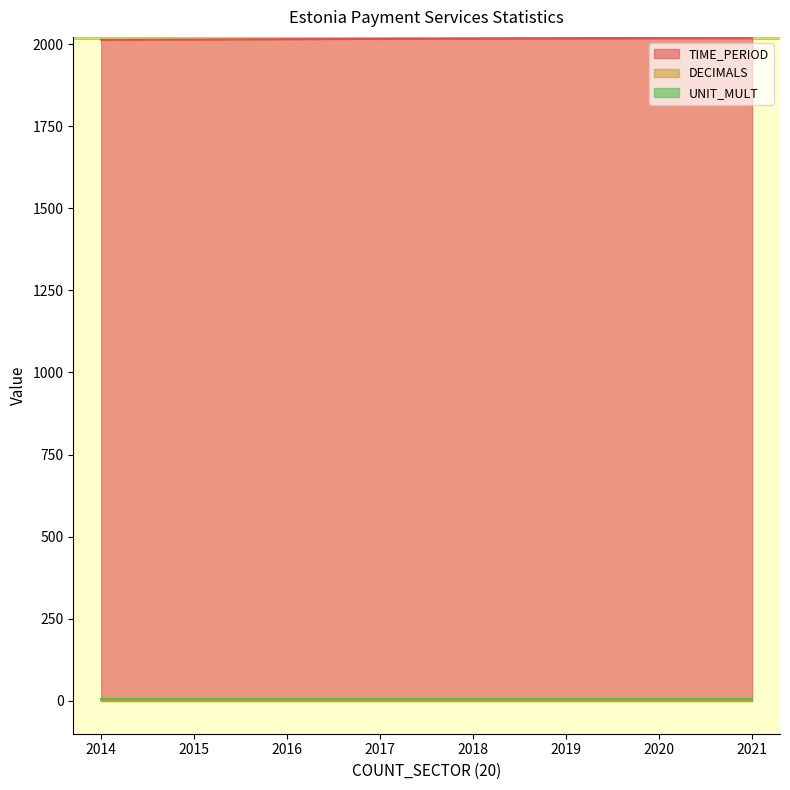

True or false: TIME_PERIOD and UNIT_MULT intersect in this chart.

False